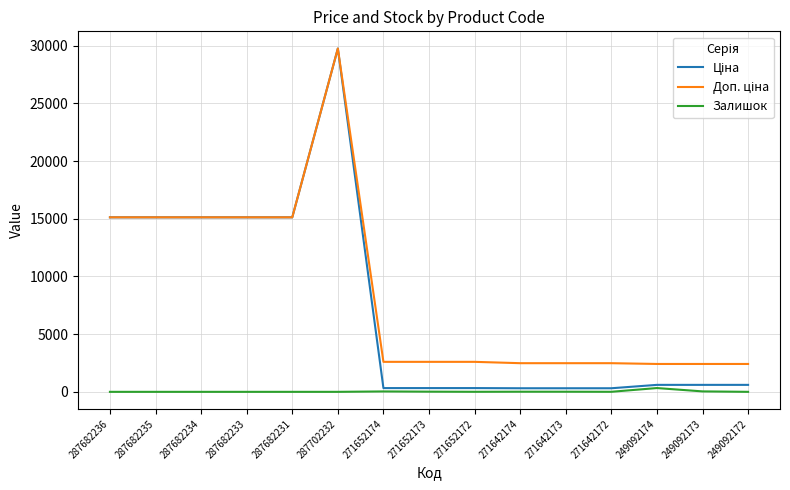

What is the difference between the second highest and second lowest values in the Залишок series?

38.0